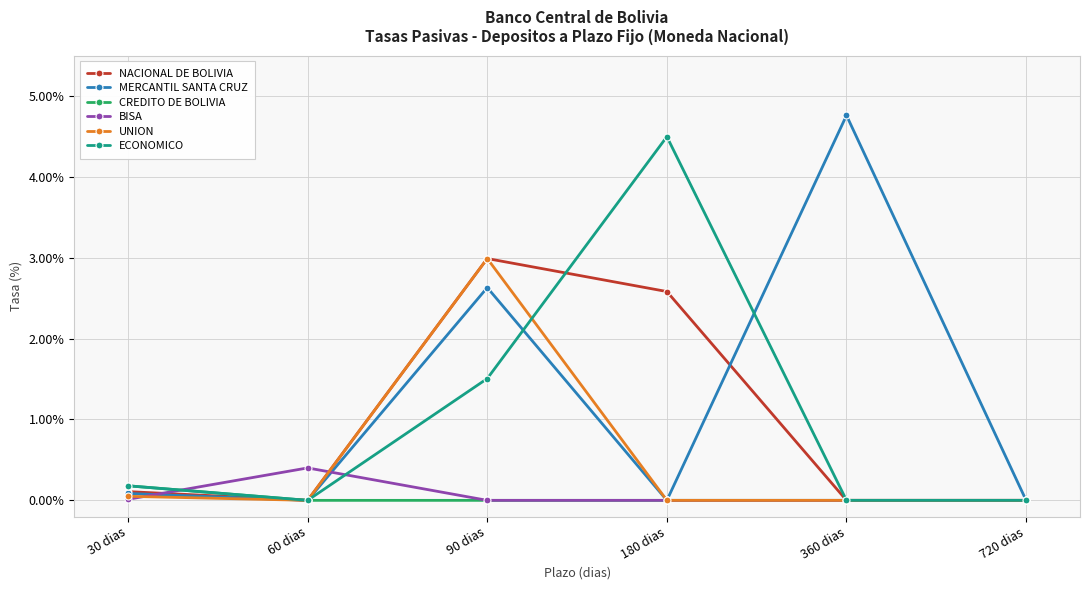

Between which two adjacent categories do BISA and CREDITO DE BOLIVIA first intersect?

30 dias and 60 dias